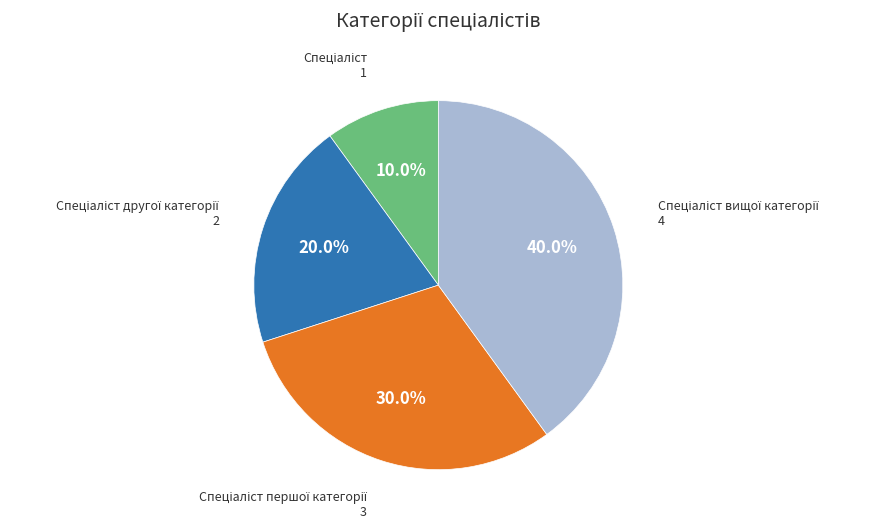

How many slices are in this pie chart?

4